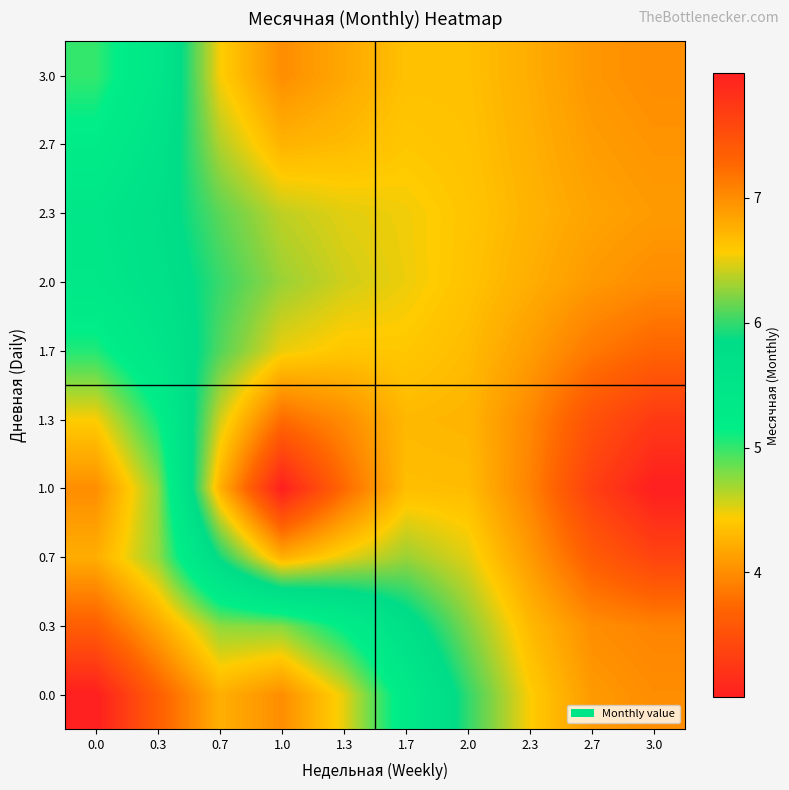

At how many categories does at least one series exceed 6?

8